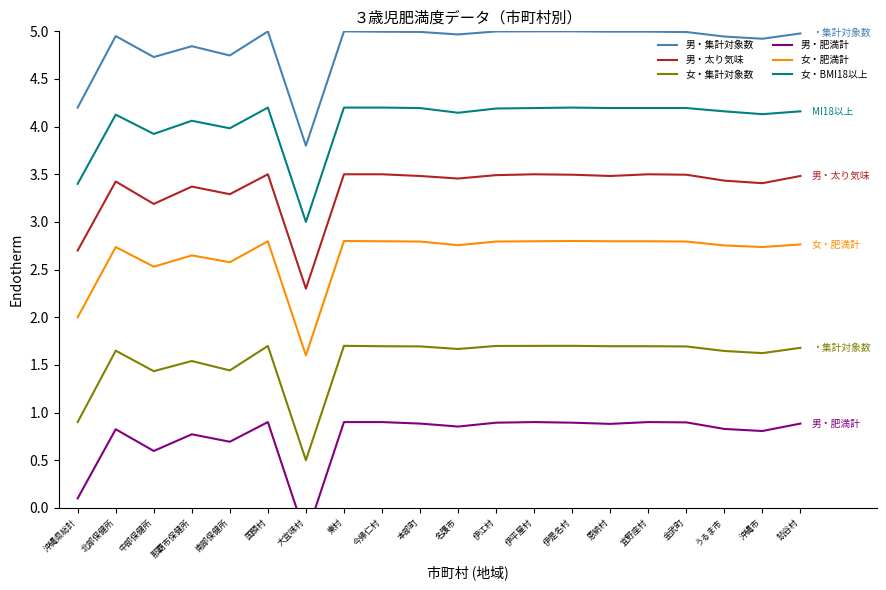

Which series changed the most between 大宜味村 and 名護市?

男・集計対象数